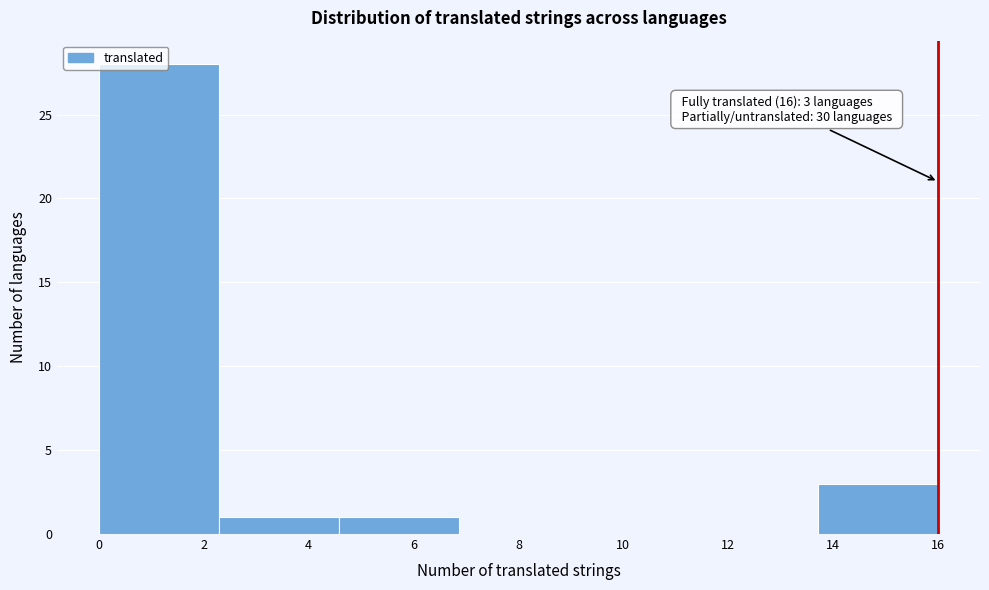

Which range on the x-axis has the tallest bar?

0.0 to 2.2